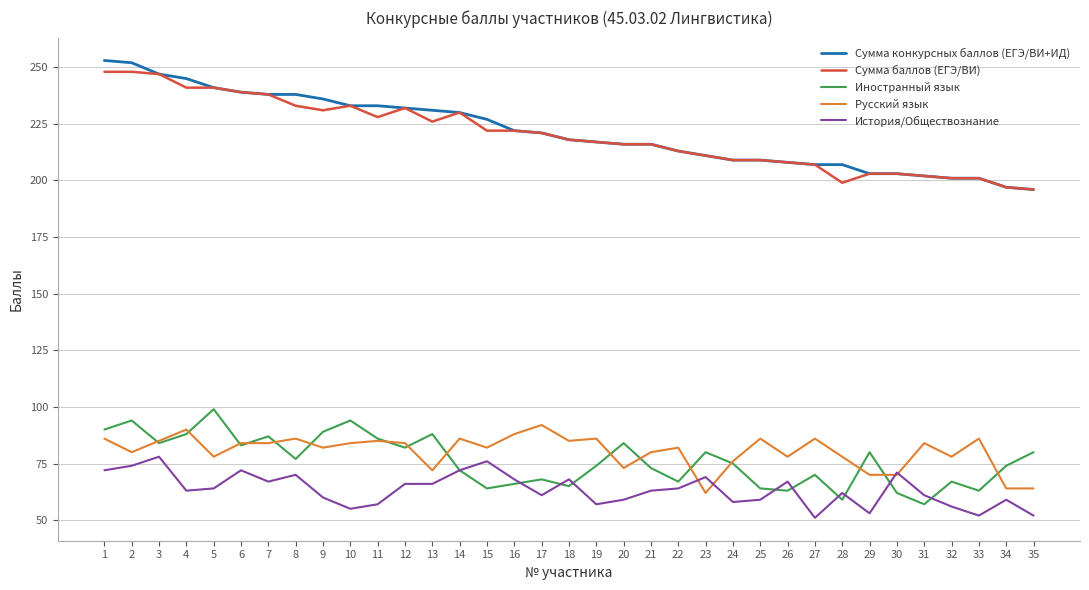

What is the total value across all series at 25?

627